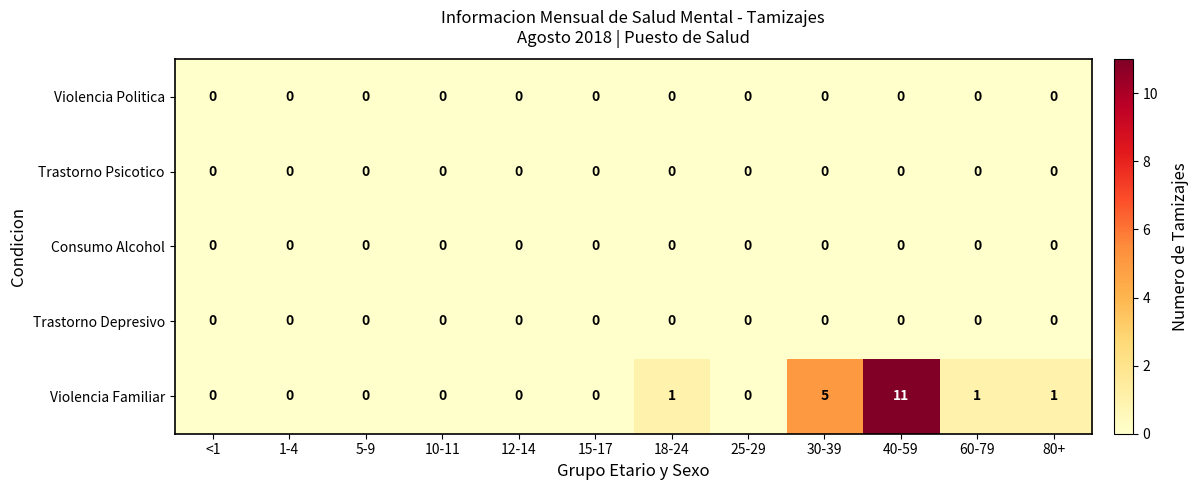

At which category is the sum across all series the highest?

40-59